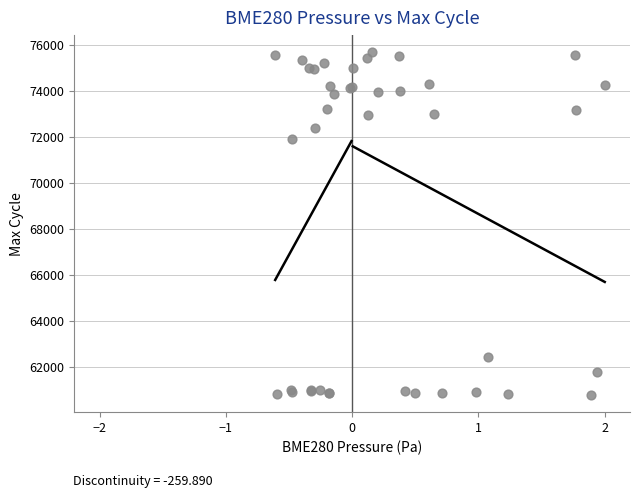

What Y value in the scatter plot is closest to 68234?

71919